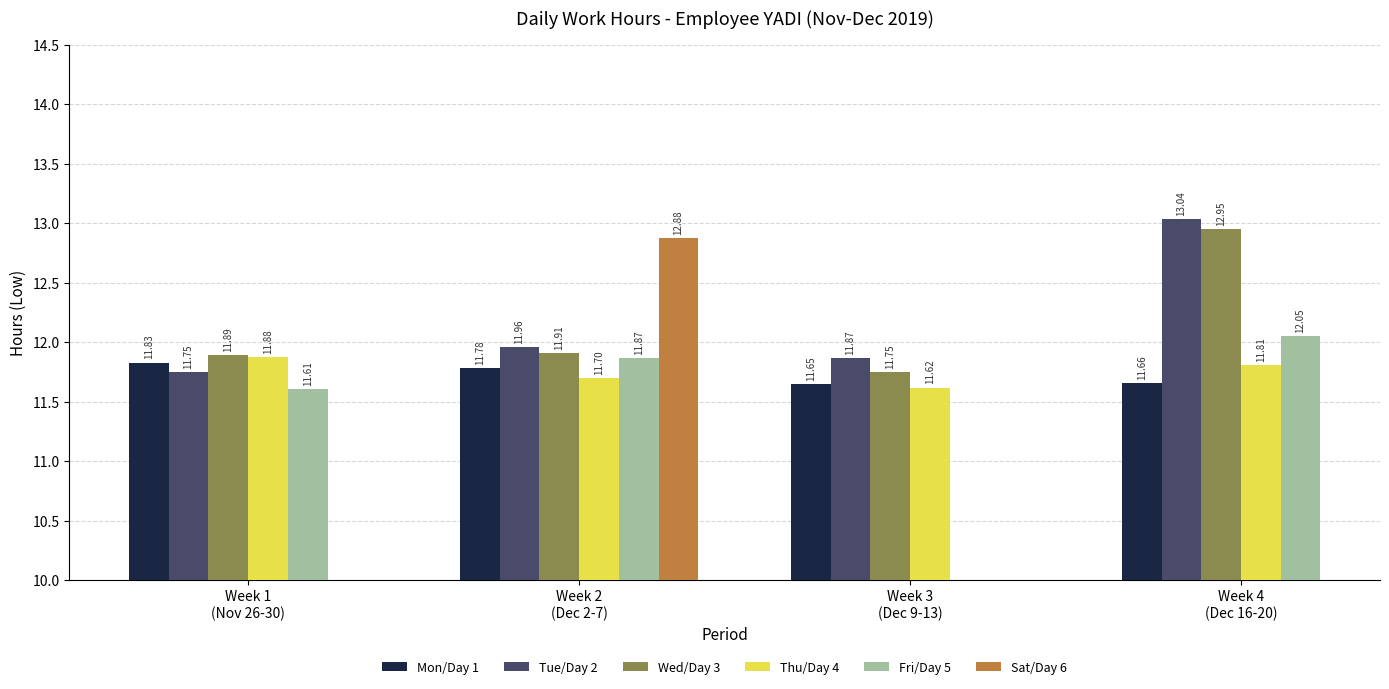

What is the difference between the highest and lowest values at Week 4
(Dec 16-20)?

1.4